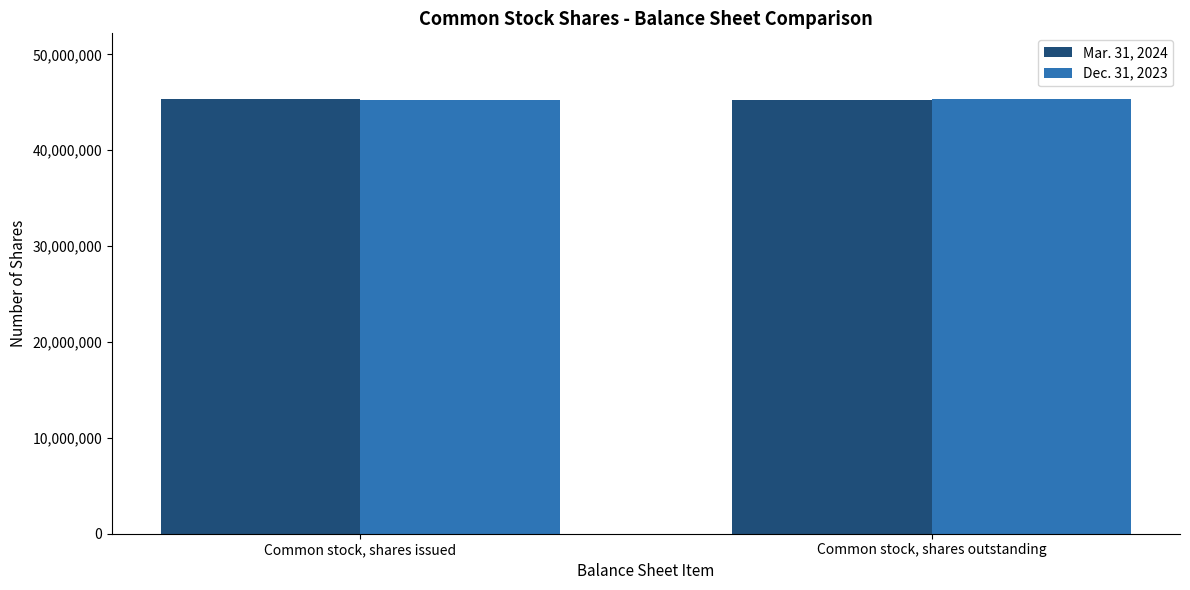

Rank the series at Common stock, shares issued from lowest to highest value.

Dec. 31, 2023, Mar. 31, 2024